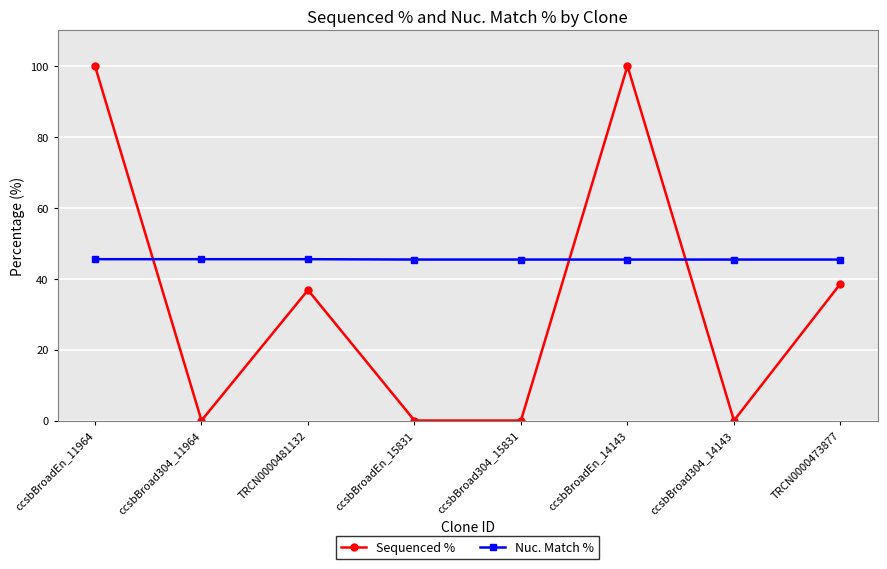

True or false: Sequenced % and Nuc. Match % intersect in this chart.

True